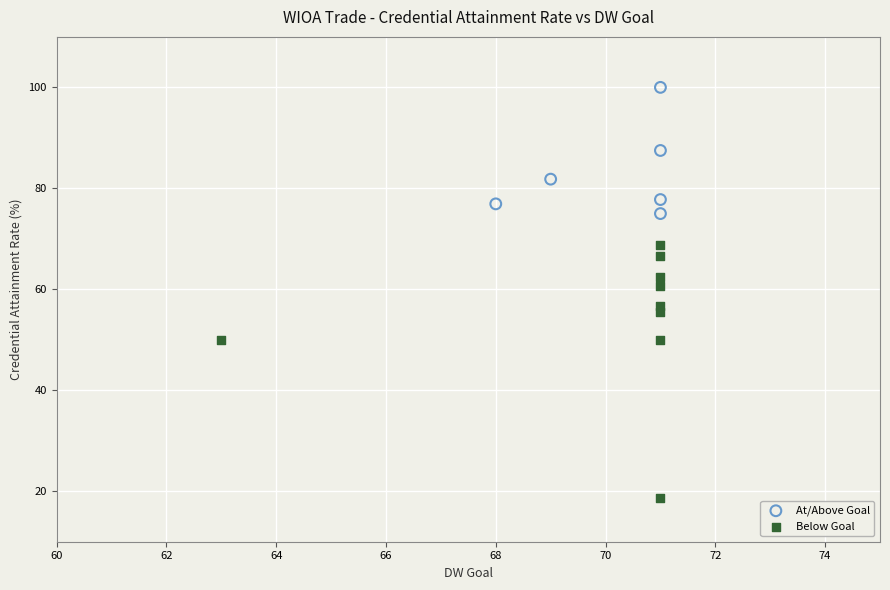

Which series reaches the maximum Y coordinate?

At/Above Goal